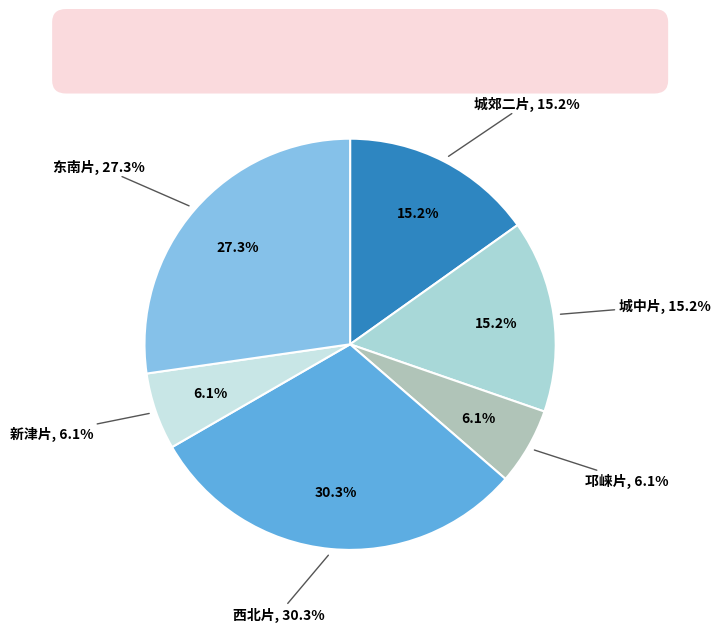

Does 城中片 represent more than half of the total?

No